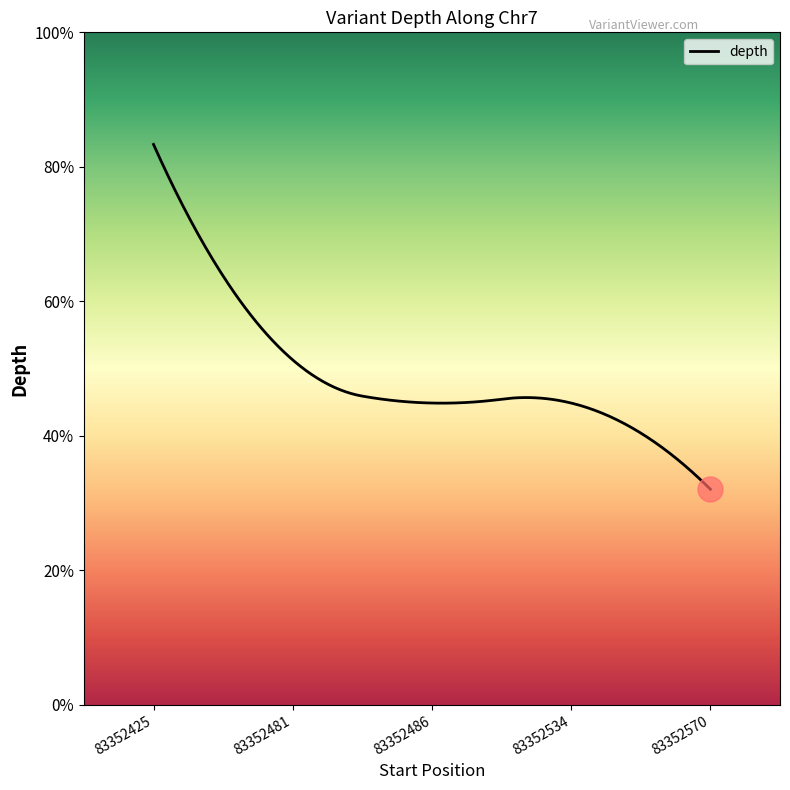

Is this an area chart (filled region under the line)?

Yes